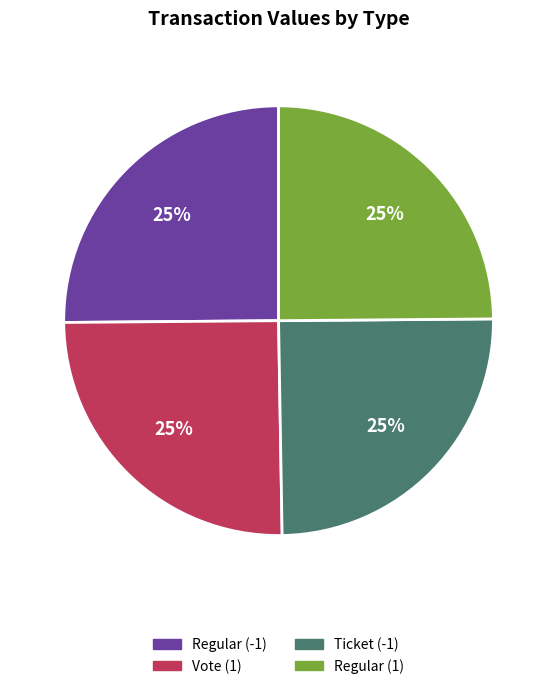

True or false: Regular (-1) accounts for 25% of the total.

True